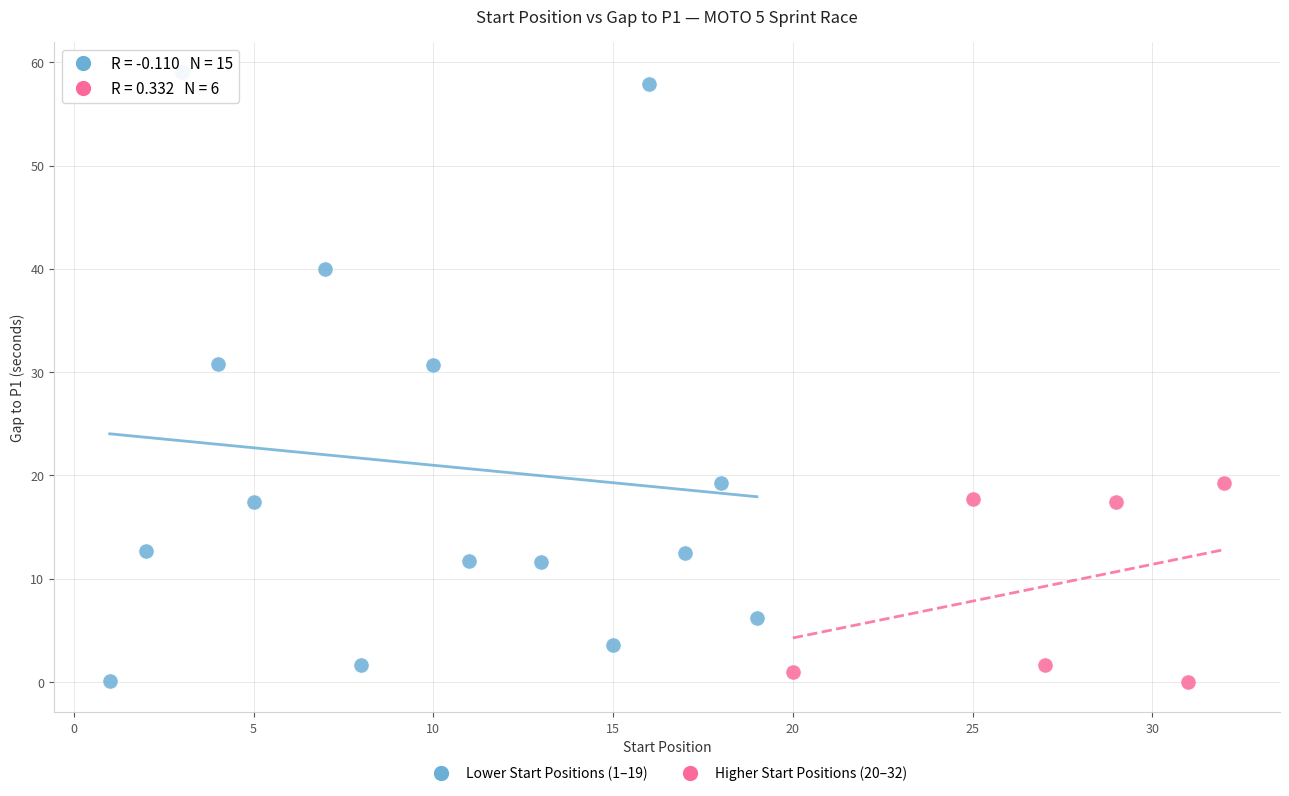

Which series has the widest spread of Y values?

Lower Start Positions (1–19)